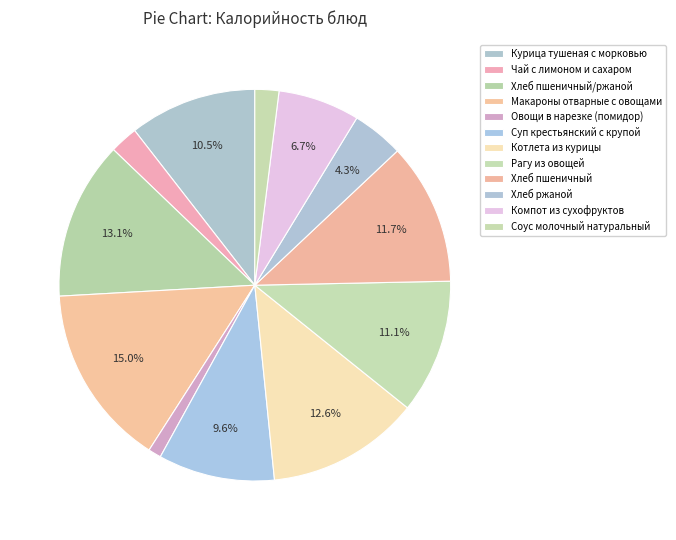

To the nearest percent, what portion does Чай с лимоном и сахаром represent?

2%